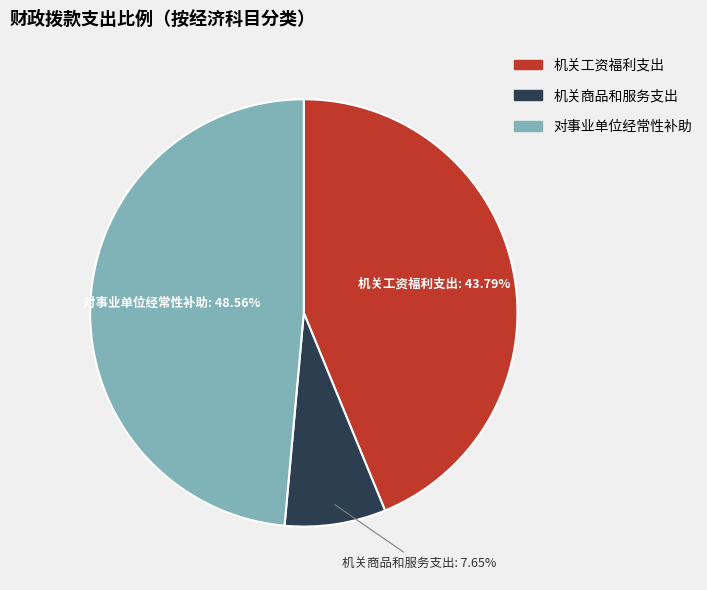

To the nearest percent, what percentage of the pie is 对事业单位经常性补助?

49%